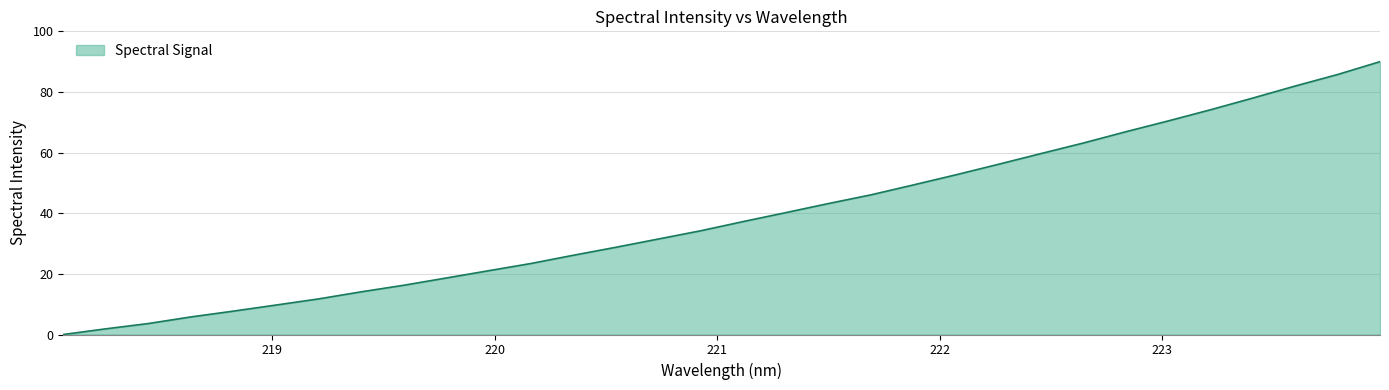

Count the number of categories in the chart.

32